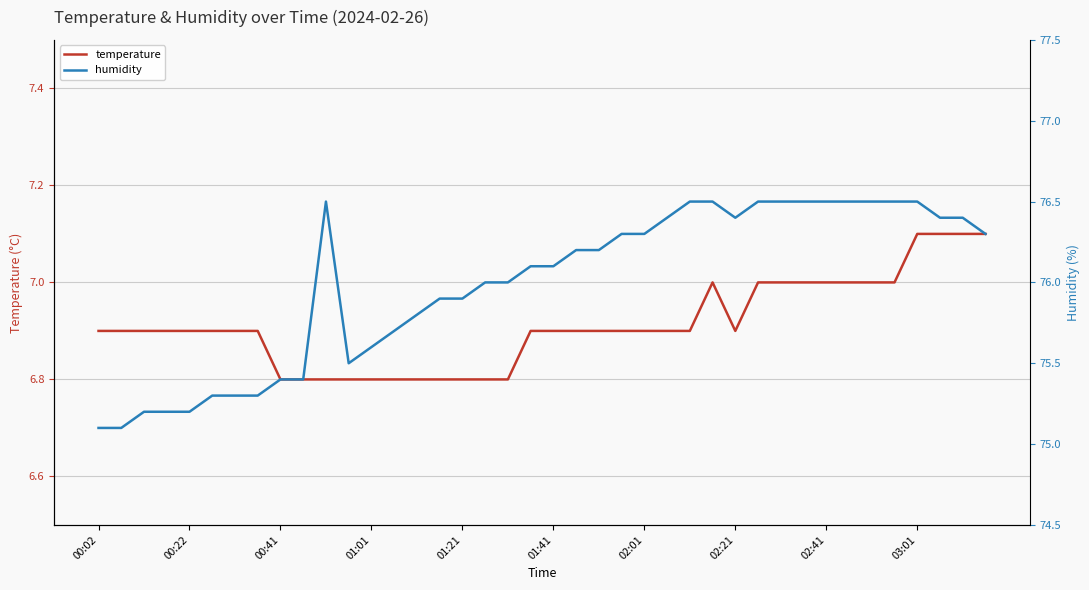

Rank the series by their maximum value, from lowest to highest.

temperature, humidity